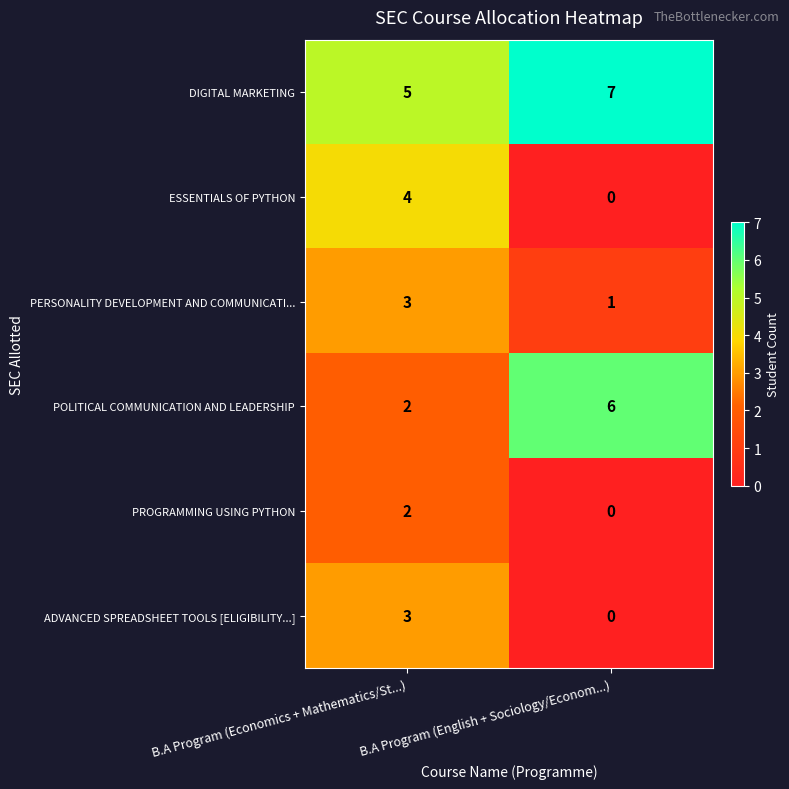

What is the highest value of the POLITICAL COMMUNICATION AND LEADERSHIP series?

6